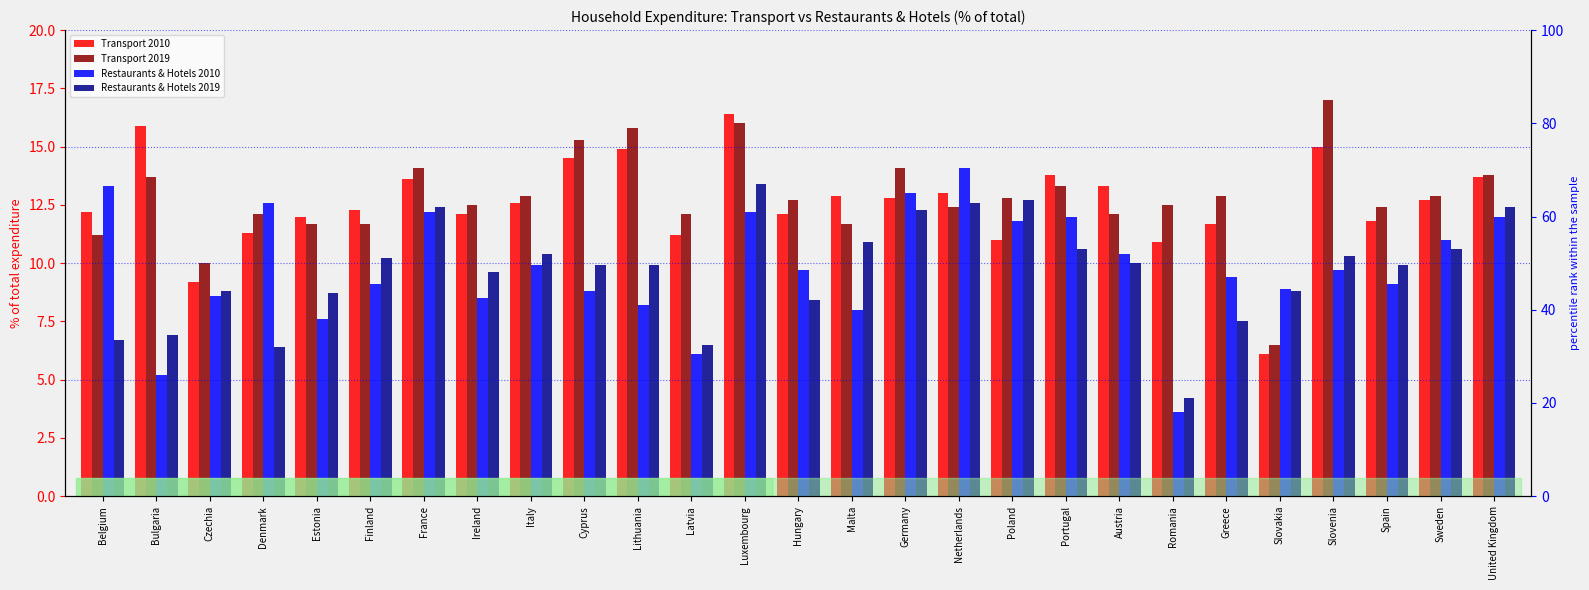

What is the average value of the Restaurants & Hotels 2019 series?

9.7